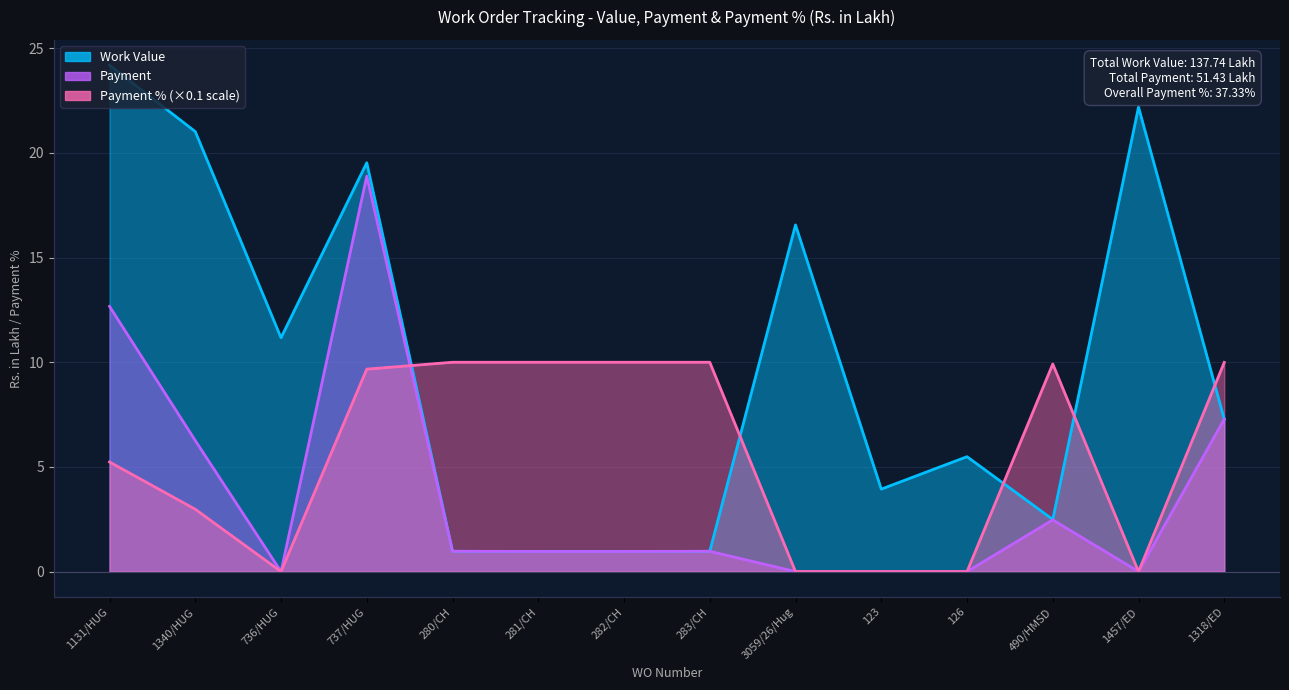

Reading right to left, list all the values displayed in this chart.

Work Value: 7.3	22.2	2.5	5.5	3.9	16.6	1.0	1.0	1.0	1.0	19.5	11.2	21.0	24.2
Payment: 7.3	0.0	2.5	0.0	0.0	0.0	1.0	1.0	1.0	1.0	18.9	0.0	6.3	12.7
Payment %: 10.0	0.0	9.9	0.0	0.0	0.0	10.0	10.0	10.0	10.0	9.7	0.0	3.0	5.2